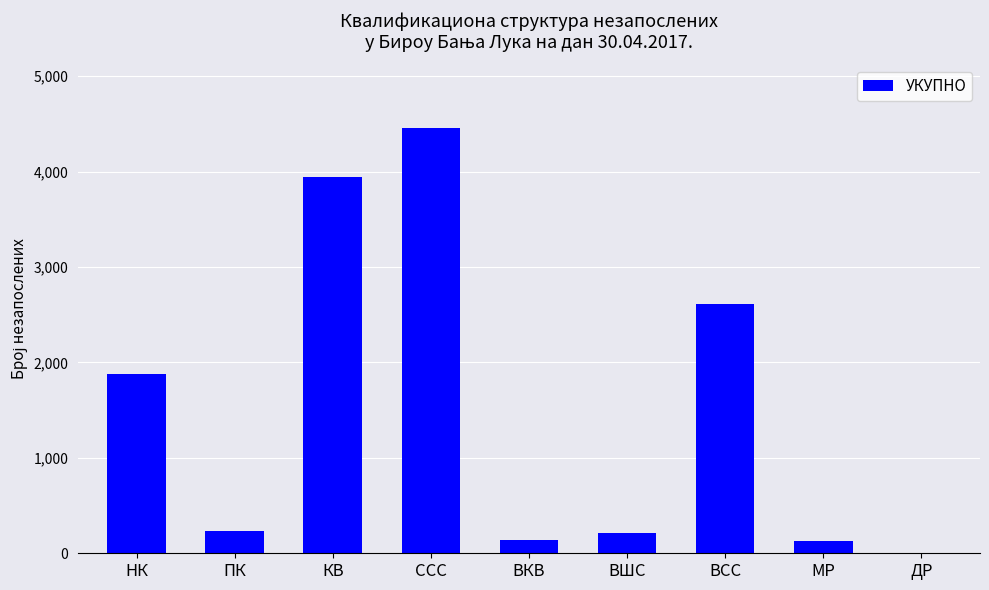

The value at ССС is 4456. True or false?

True